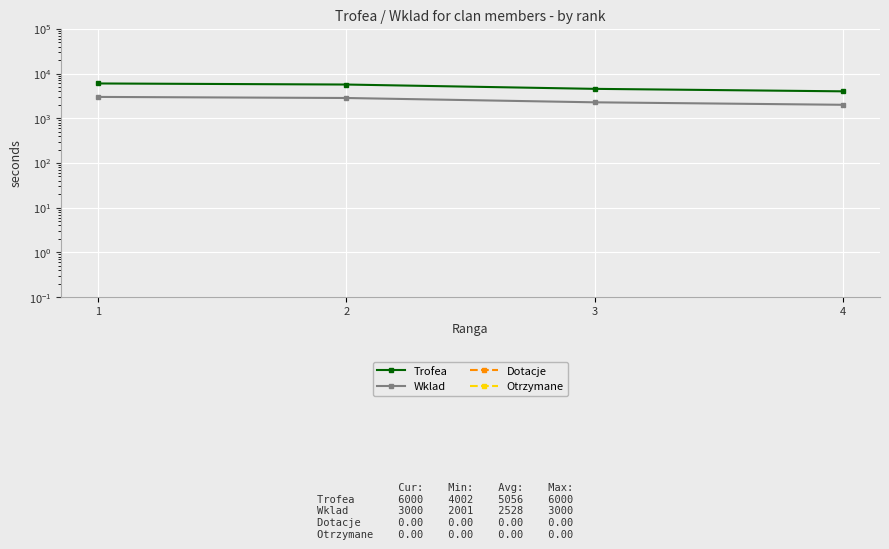

What are all the series names shown in the legend?

Trofea, Wklad, Dotacje, Otrzymane